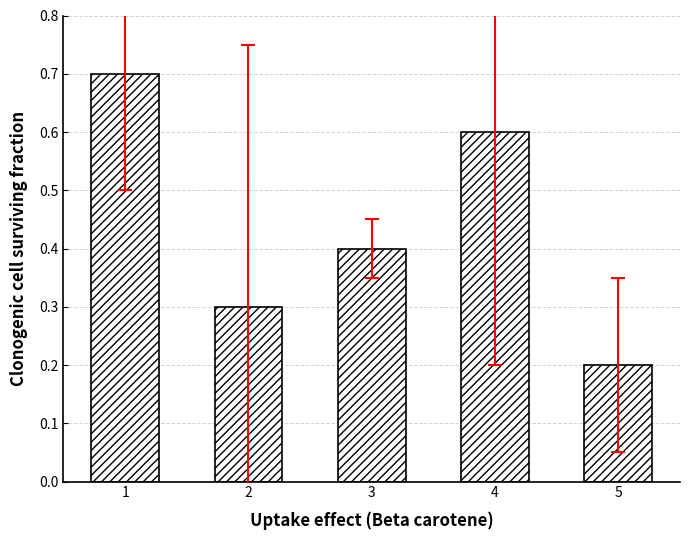

Count the number of data series in this chart.

1